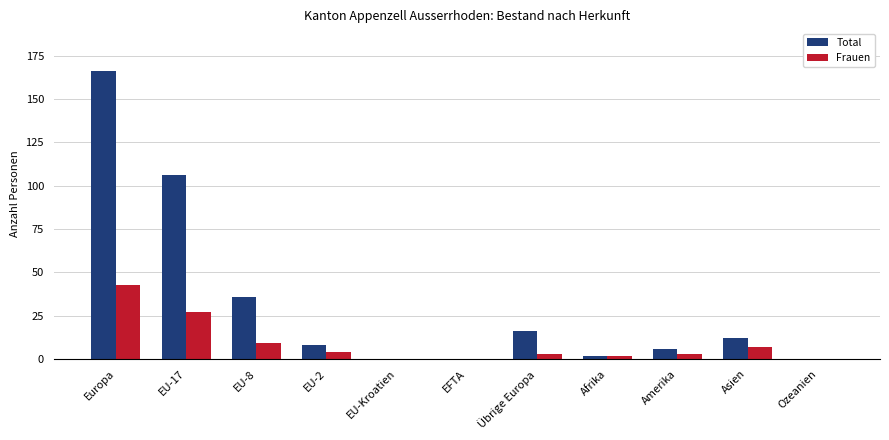

Reading left to right, transcribe all the data shown in this chart.

Total: Europa=166	EU-17=106	EU-8=36	EU-2=8	EU-Kroatien=0	EFTA=0	Übrige Europa=16	Afrika=2	Amerika=6	Asien=12	Ozeanien=0
Frauen: Europa=43	EU-17=27	EU-8=9	EU-2=4	EU-Kroatien=0	EFTA=0	Übrige Europa=3	Afrika=2	Amerika=3	Asien=7	Ozeanien=0